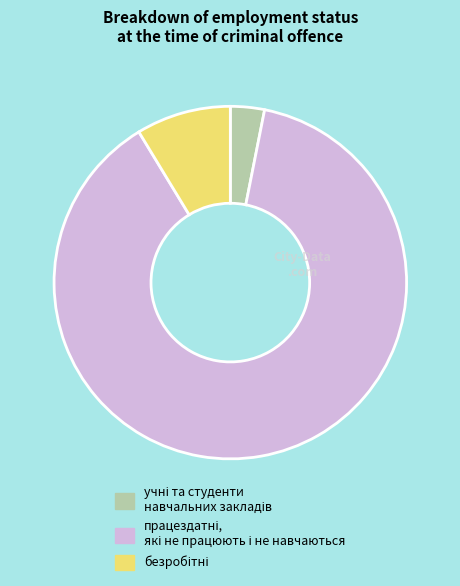

Does any single category account for the majority?

Yes